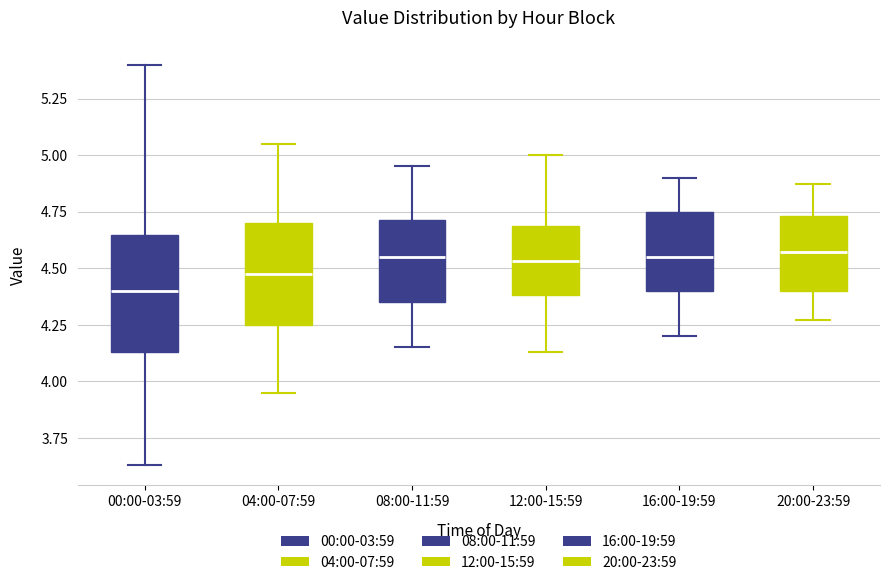

Reading left to right, transcribe this box plot: for each box, give where its median line is, the range the box spans, and where its two whiskers end, as read against the y-axis. The values are not printed on the chart, so give them approximately, as read against the axis.

00:00-03:59: median 4.40, box 4.15 to 4.65, whiskers 3.65 to 5.40
04:00-07:59: median 4.50, box 4.25 to 4.70, whiskers 3.95 to 5.05
08:00-11:59: median 4.55, box 4.35 to 4.70, whiskers 4.15 to 4.95
12:00-15:59: median 4.55, box 4.40 to 4.70, whiskers 4.15 to 5.00
16:00-19:59: median 4.55, box 4.40 to 4.75, whiskers 4.20 to 4.90
20:00-23:59: median 4.55, box 4.40 to 4.75, whiskers 4.25 to 4.85